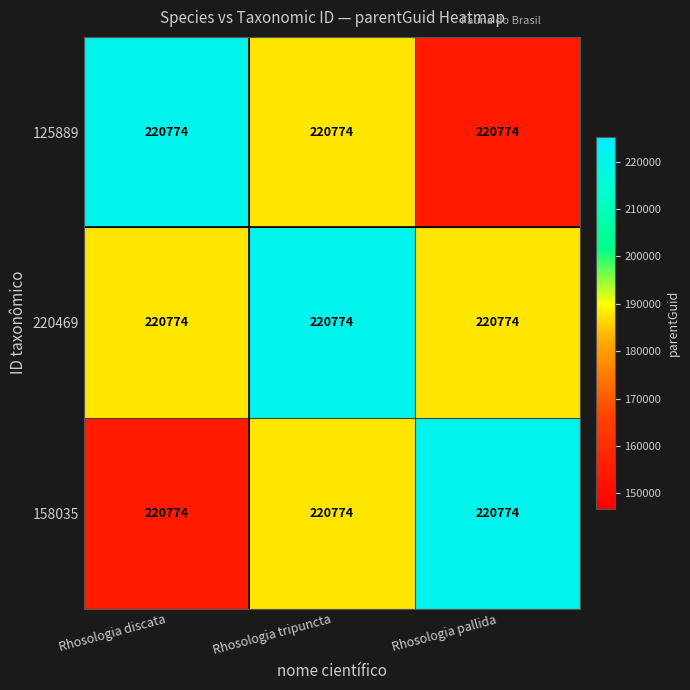

The value of 220469 at Rhosologia pallida is 187657.9. True or false?

True